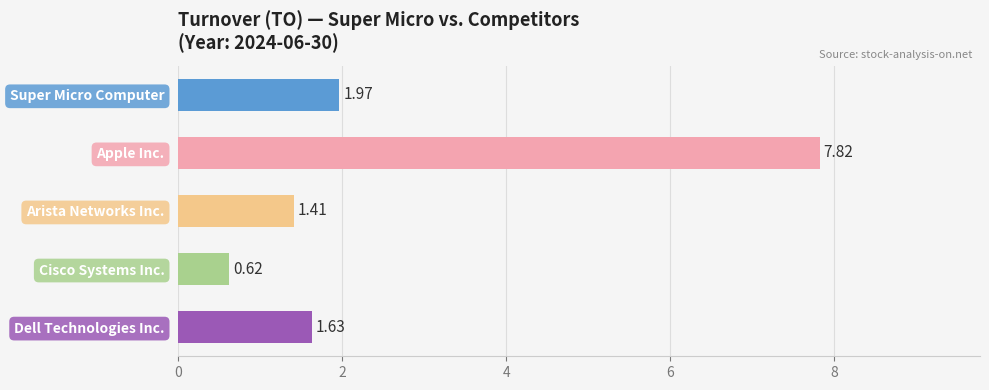

How many bars are there in total?

5